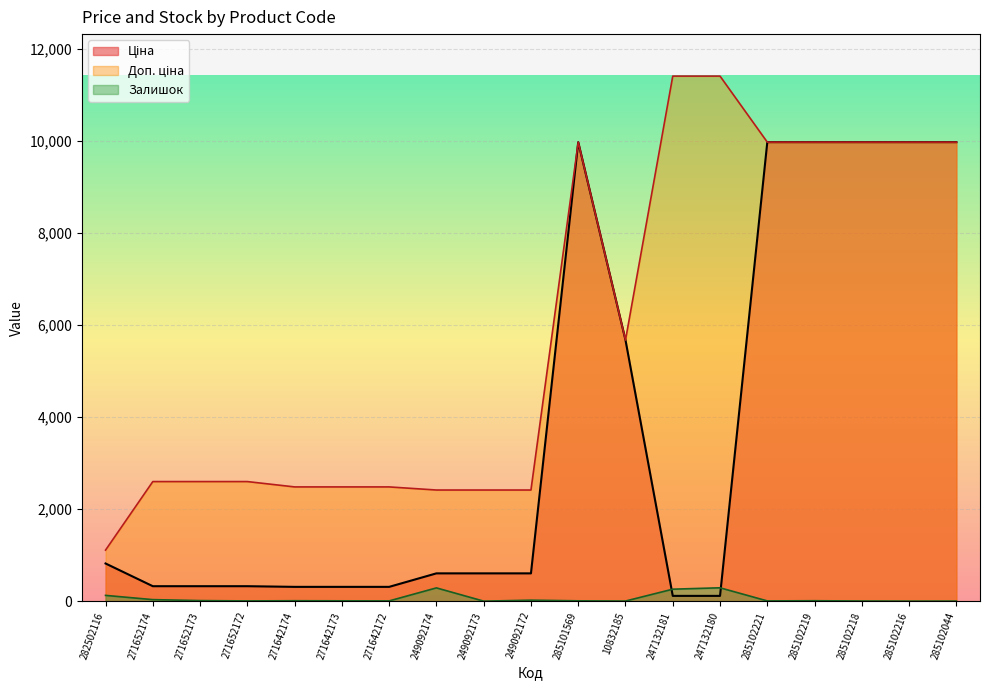

How many interior local valleys does the Залишок series have?

6